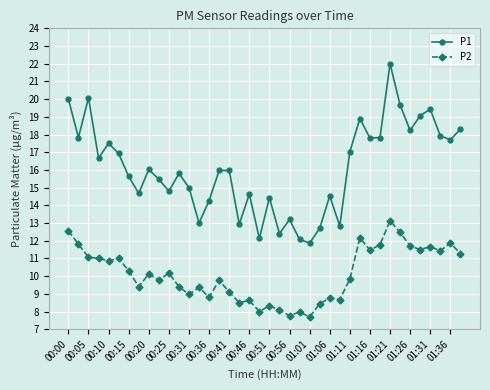

List the series in order of their overall mean, lowest first.

P2, P1